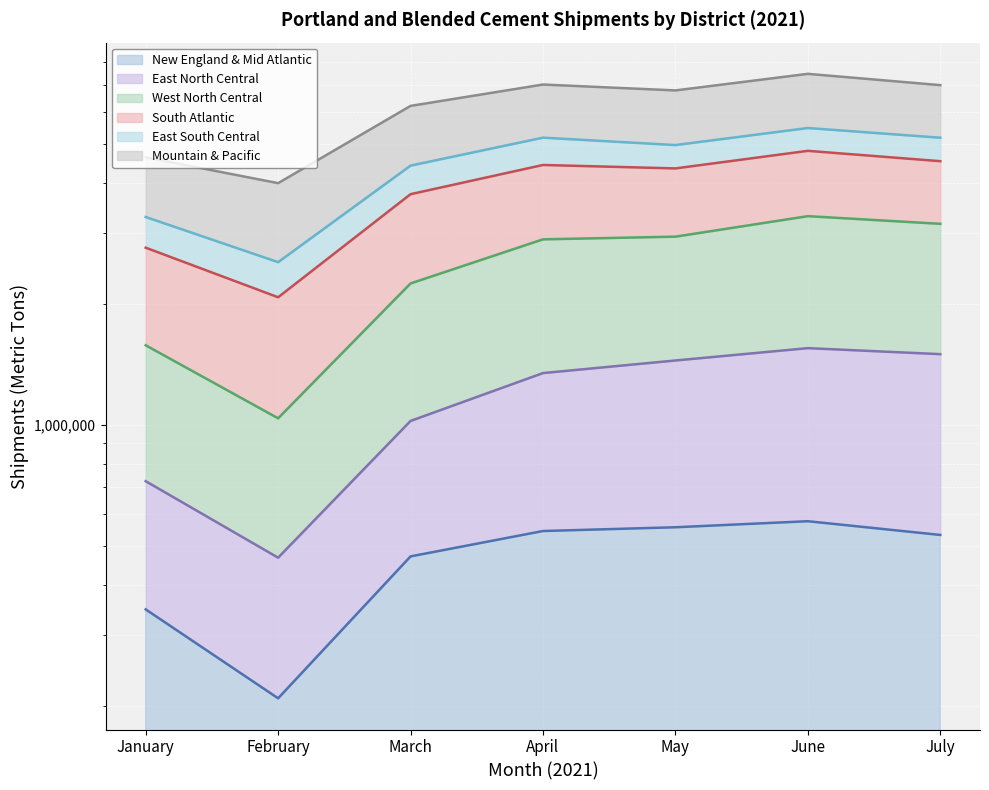

Which has a higher value, May or April?

May